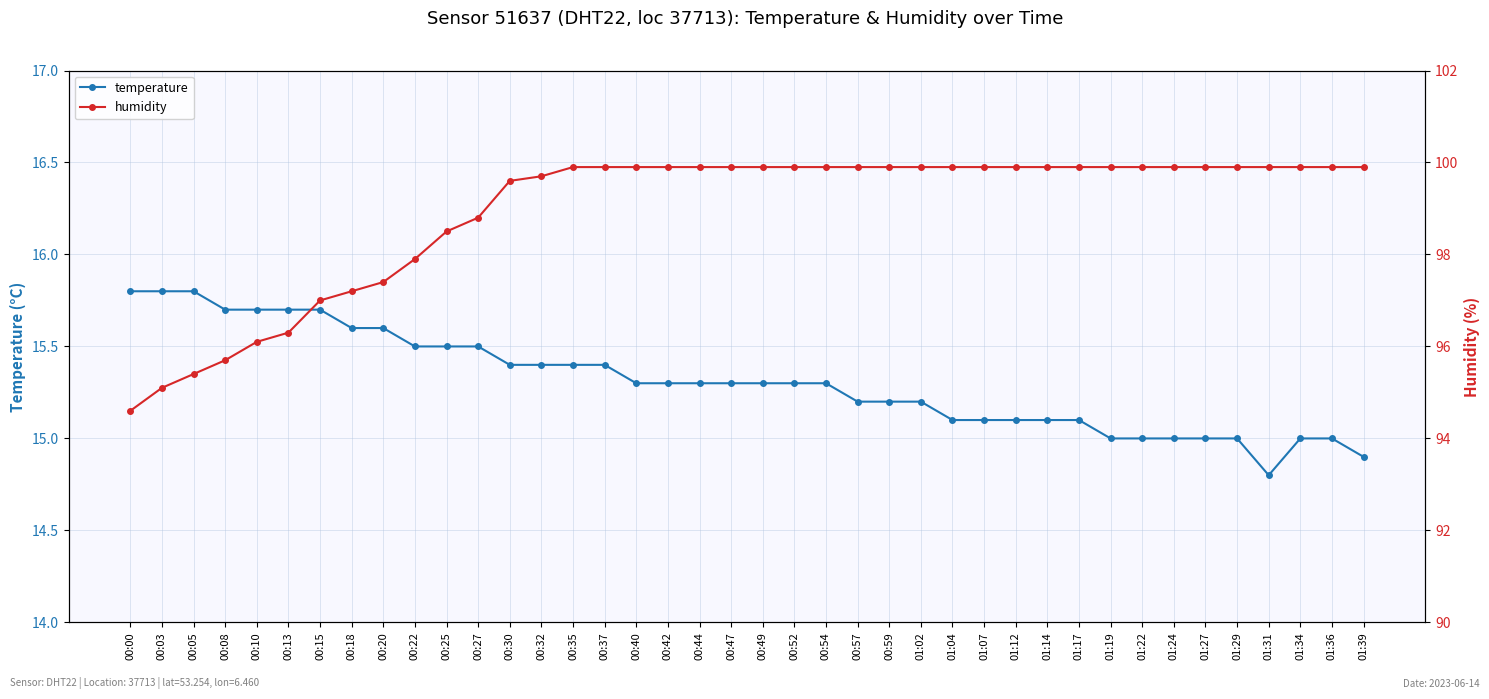

At which label does temperature first exceed 15?

00:00